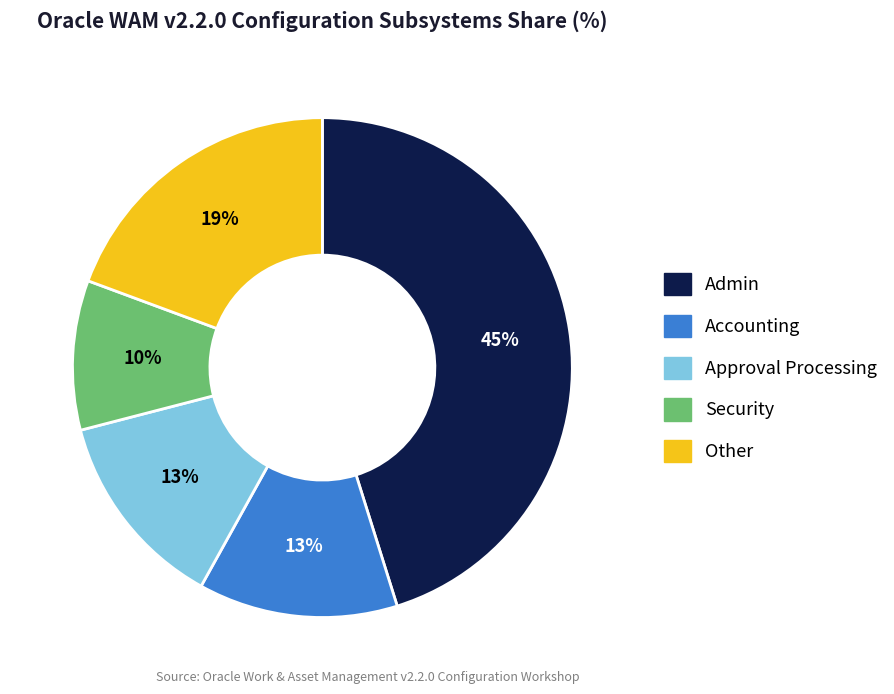

Count the number of slices in the pie.

5